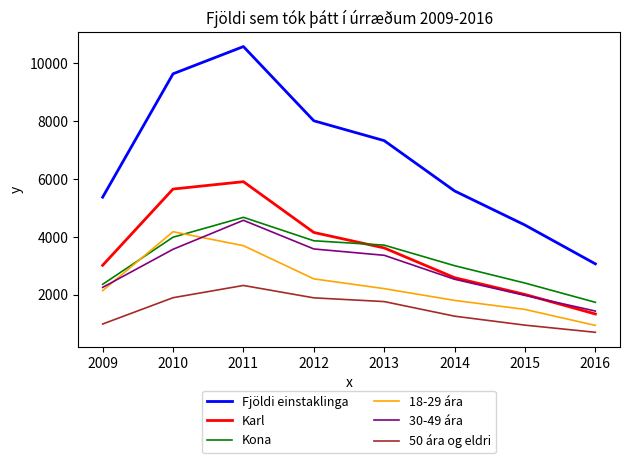

What are all the series names shown in the legend?

Fjöldi einstaklinga, Karl, Kona, 18-29 ára, 30-49 ára, 50 ára og eldri